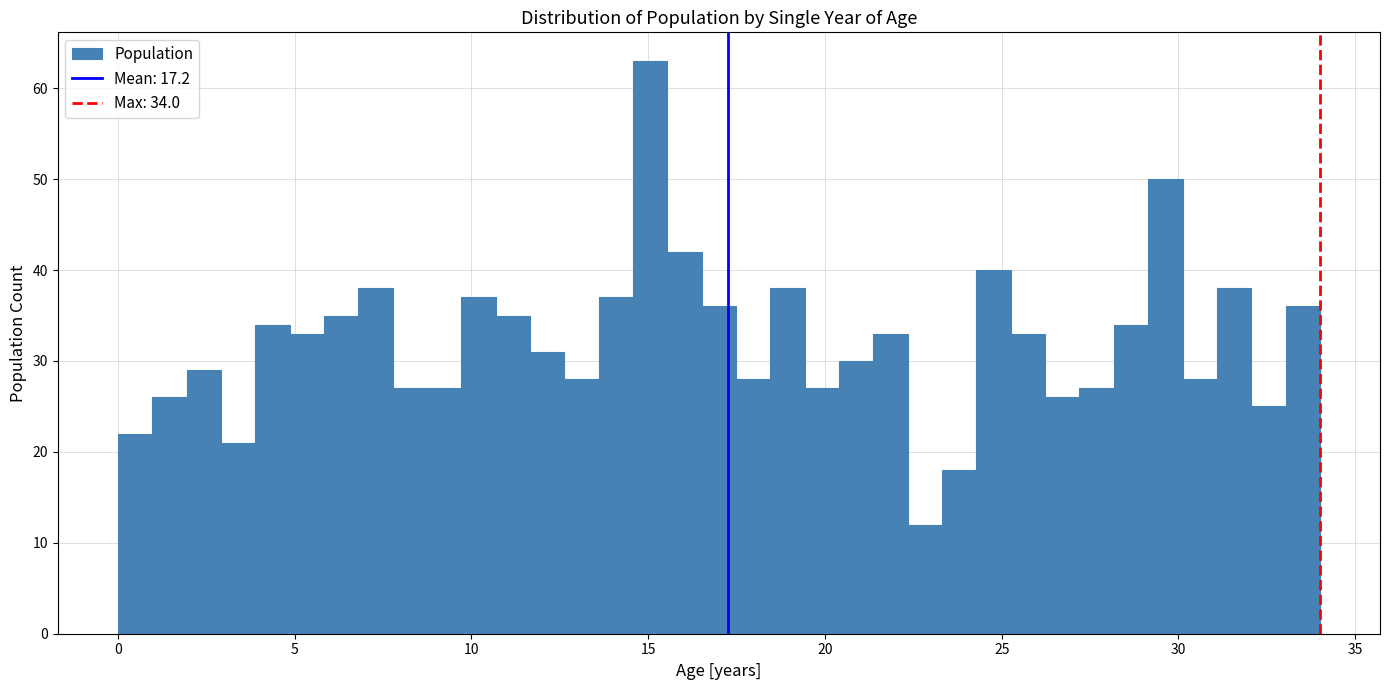

Around what value on the x-axis is the tallest bar? Give the approximate position of its centre, as read against the axis.

15.0